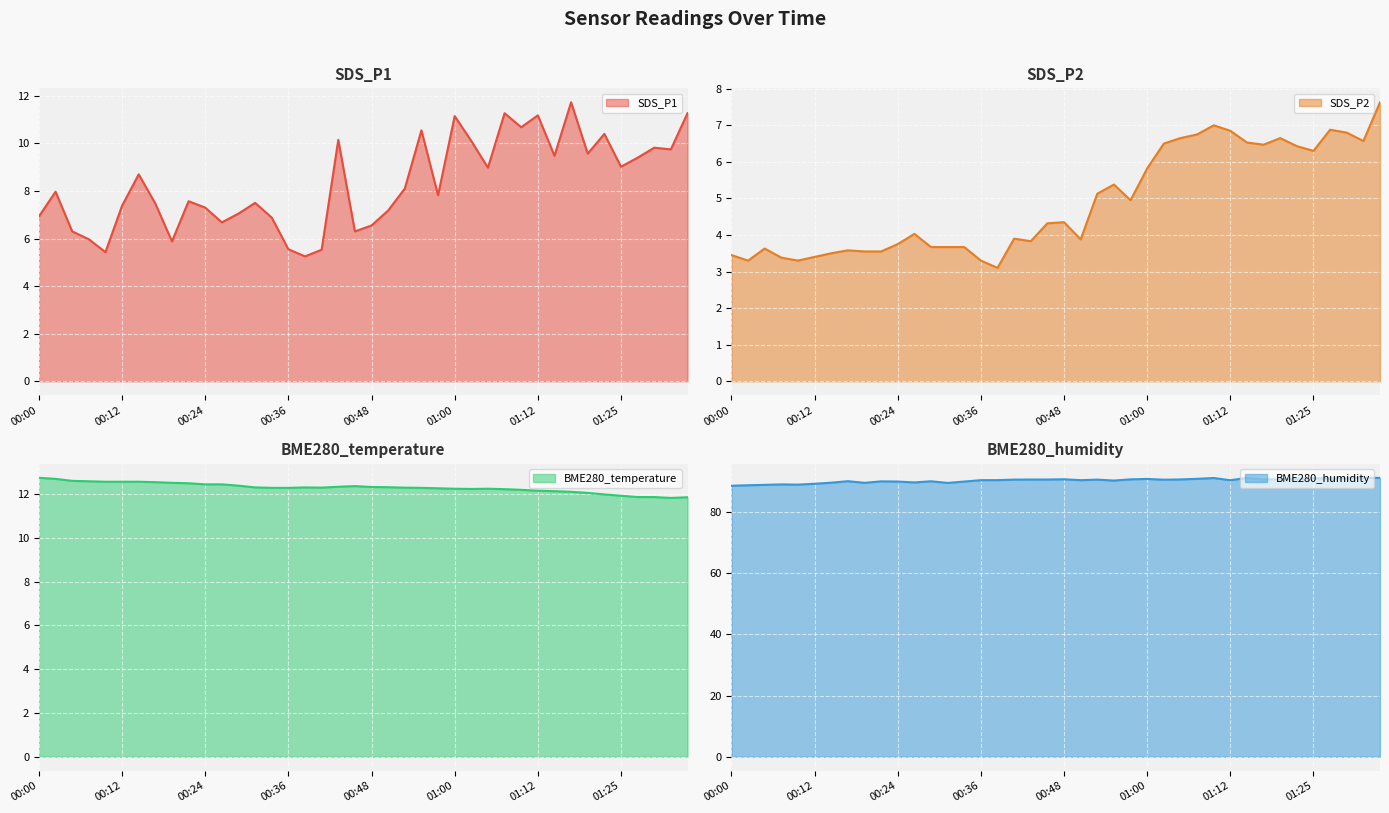

What is the difference between the highest and lowest values at 01:05?

83.9